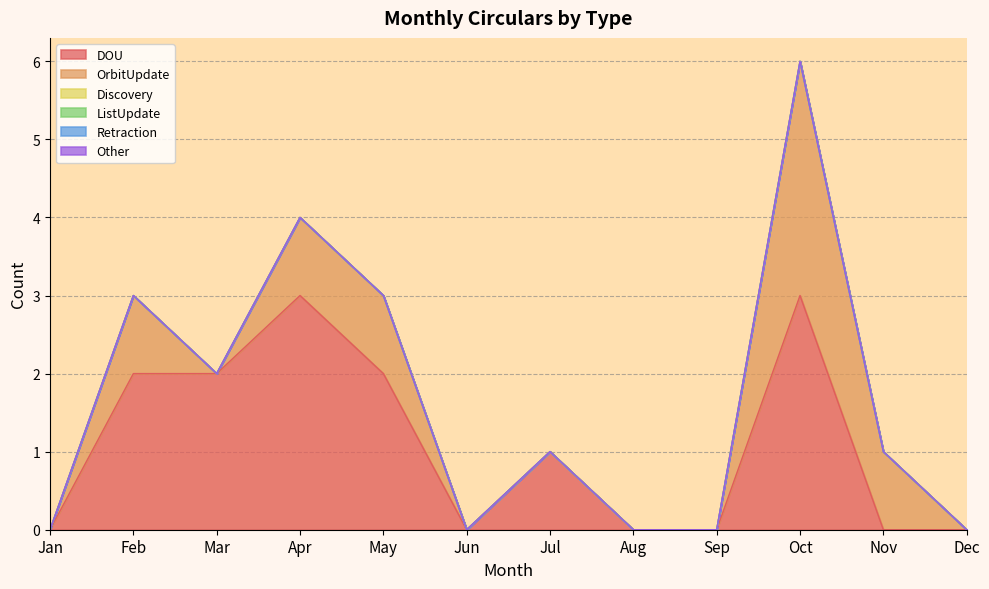

True or false: OrbitUpdate and Discovery cross at least once.

False